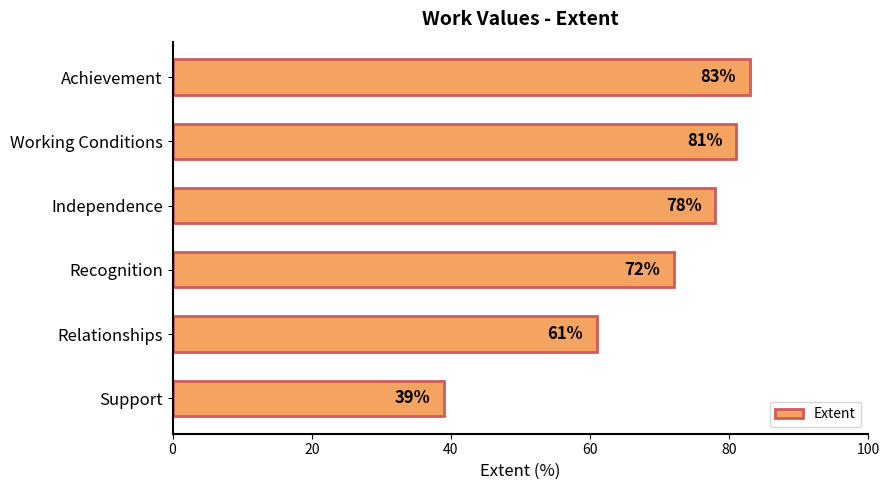

What is the label of the 4th bar from the top?

Recognition